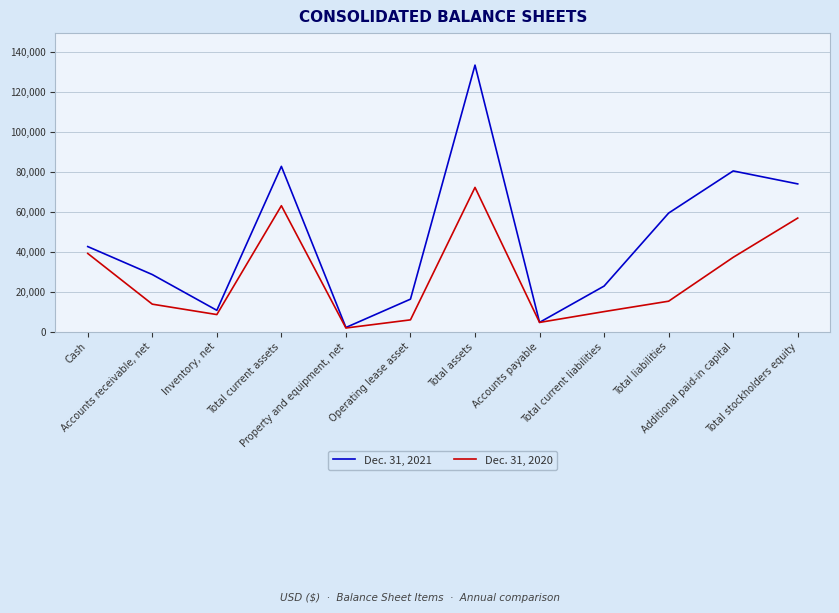

At which category is the sum across all series the highest?

Total assets